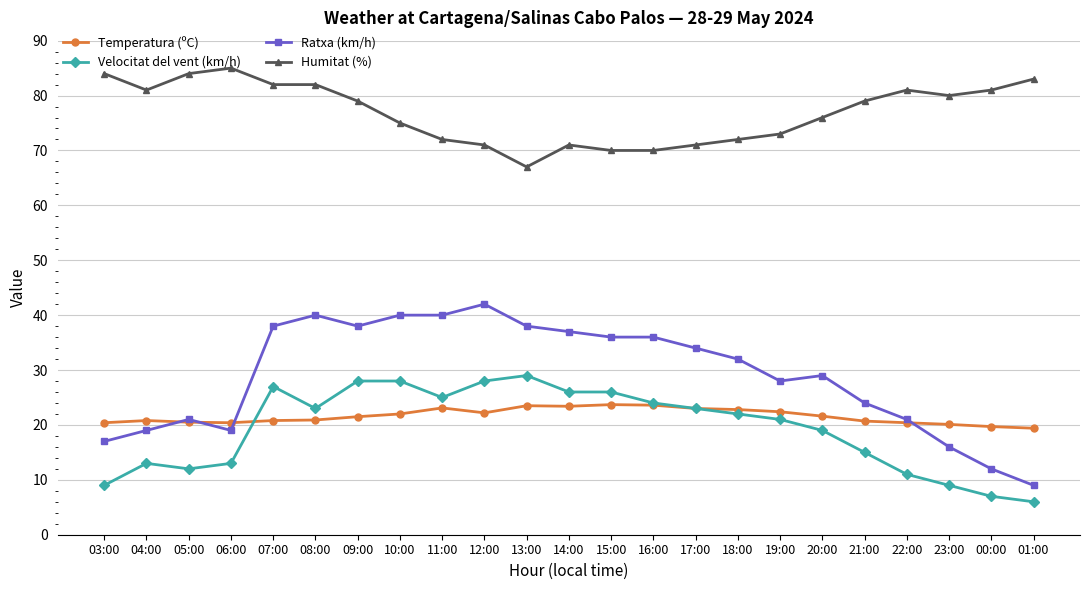

What is the total value across all series at 11:00?

160.1